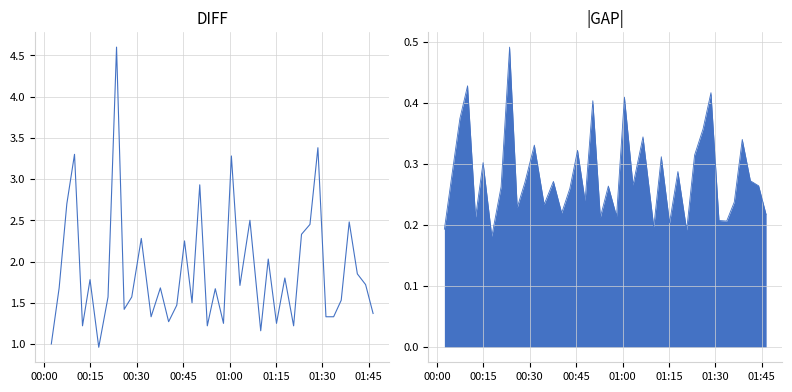

How many points are lower than both their immediate neighbors (excluding endpoints)?

12